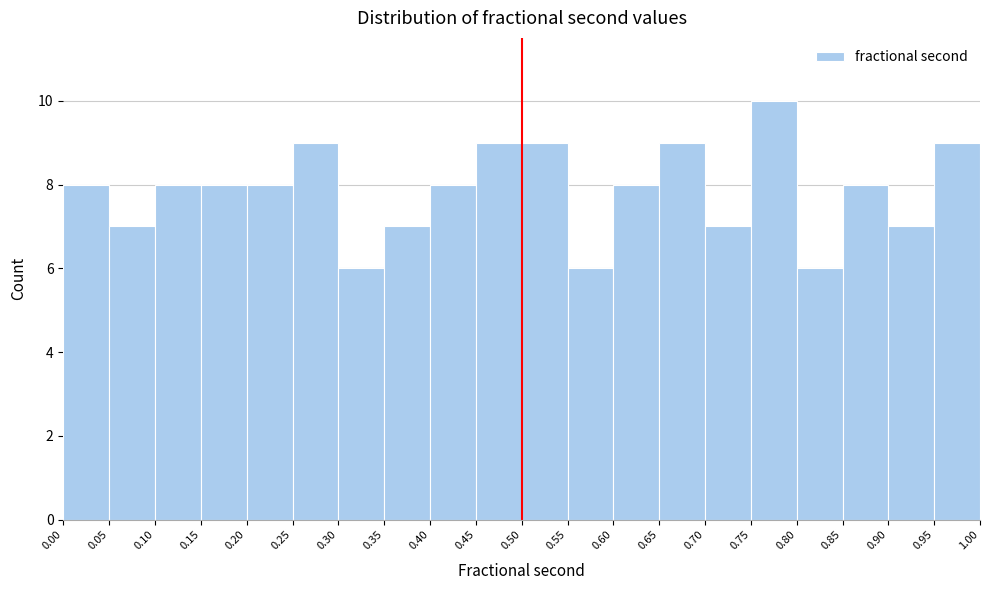

What is the height of the bar covering 0.35 to 0.40 on the x-axis? The values are not printed on the chart, so give them approximately, as read against the axis.

7